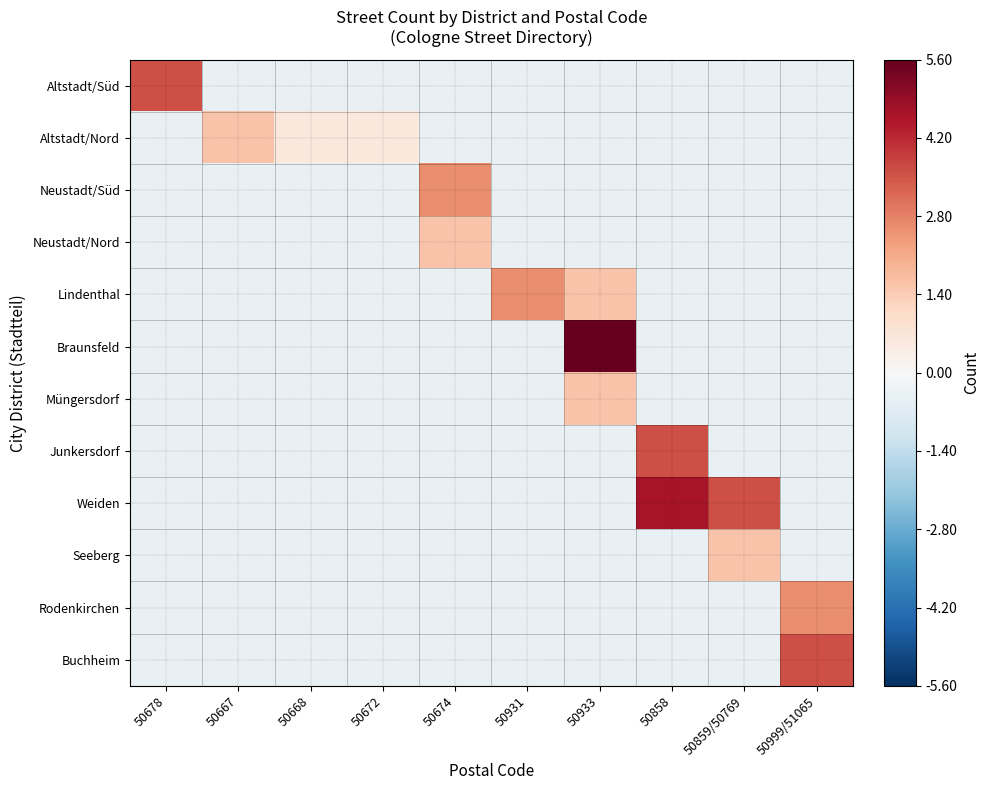

Which series has the largest range (max minus min)?

Braunsfeld